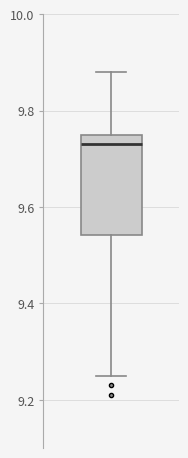

Read this box plot against the y-axis: the position of the median line, the range covered by the box, and the ends of both whiskers. The values are not printed on the chart, so give them approximately, as read against the axis.

median 9.74, box 9.54 to 9.76, whiskers 9.26 to 9.88